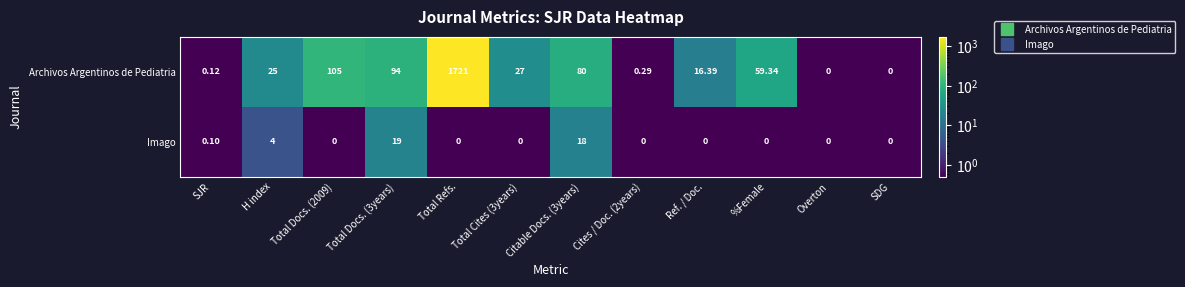

What is the difference between the highest and lowest values at Citable Docs. (3years)?

62.0